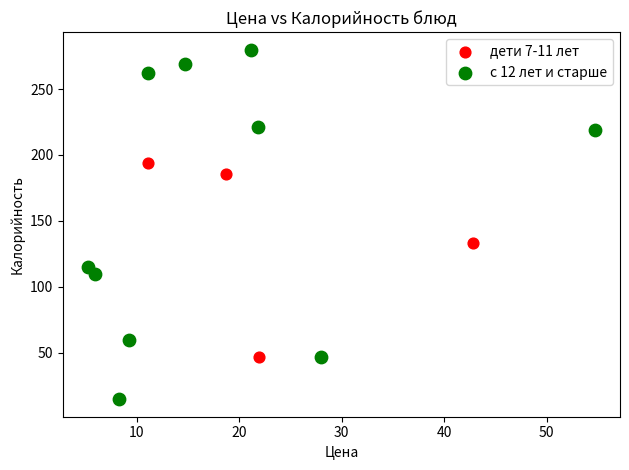

What are all the series names shown in the legend?

дети 7-11 лет, с 12 лет и старше